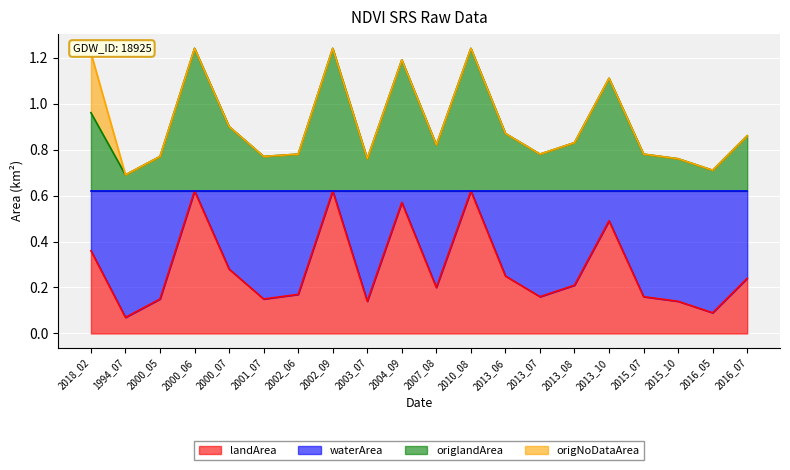

What is the sum of all landArea values?

5.7